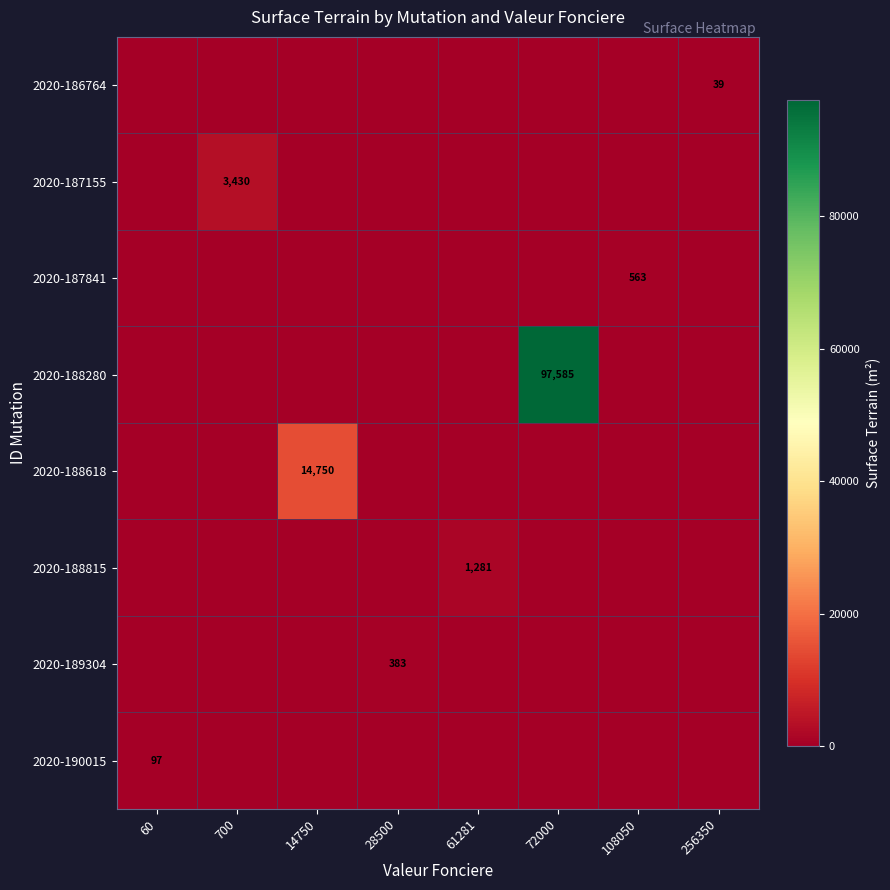

At which category is the sum across all series the highest?

72000